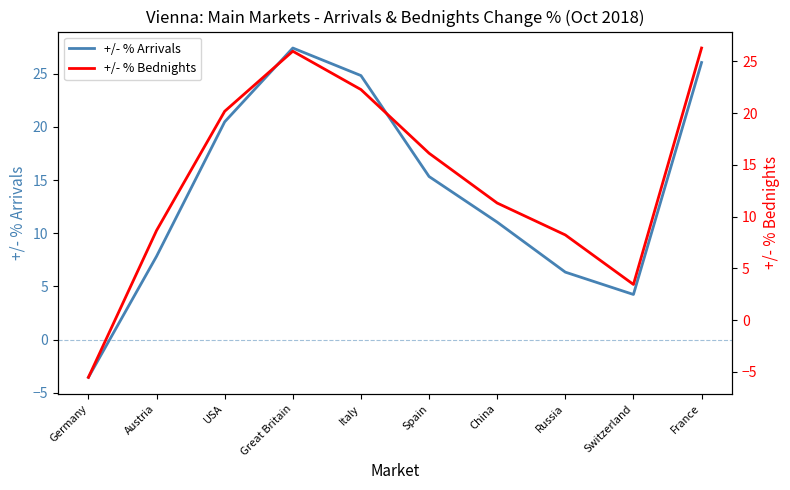

What is the difference between the +/- % Bednights values at Austria and China?

2.7